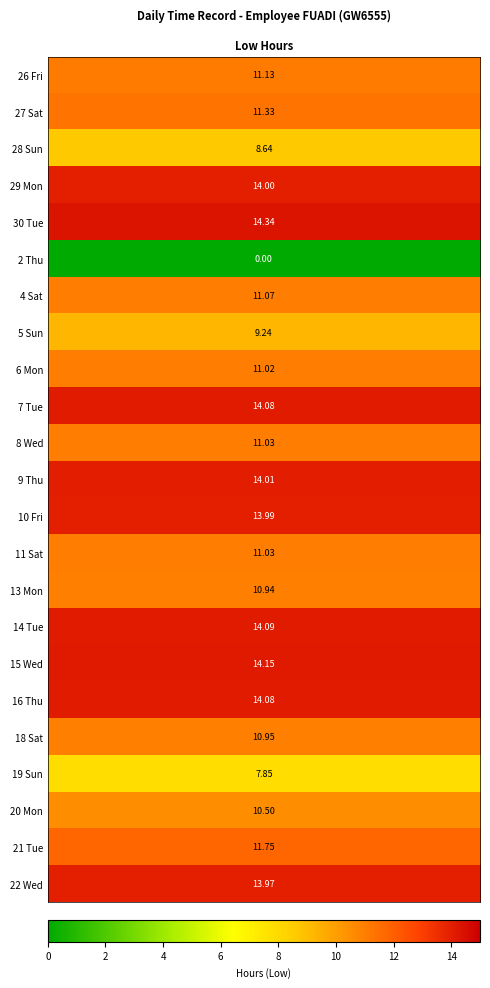

Rank the series by their maximum value, from lowest to highest.

2 Thu, 19 Sun, 28 Sun, 5 Sun, 20 Mon, 13 Mon, 18 Sat, 6 Mon, 8 Wed, 11 Sat, 4 Sat, 26 Fri, 27 Sat, 21 Tue, 22 Wed, 10 Fri, 29 Mon, 9 Thu, 7 Tue, 16 Thu, 14 Tue, 15 Wed, 30 Tue